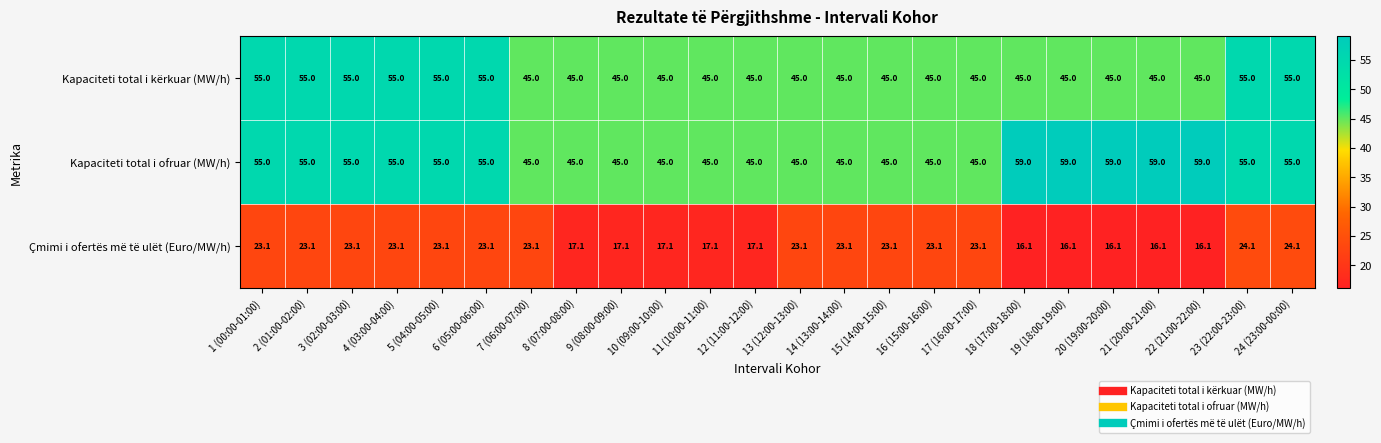

The value of Kapaciteti total i ofruar (MW/h) at 8 (07:00-08:00) is 27.0. True or false?

False